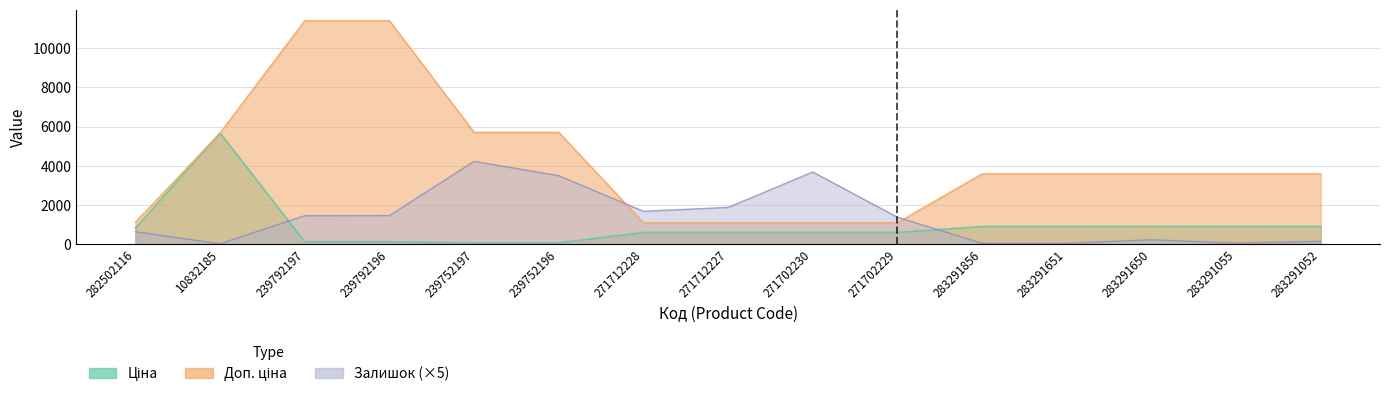

At how many categories does at least one series exceed 2823?

11